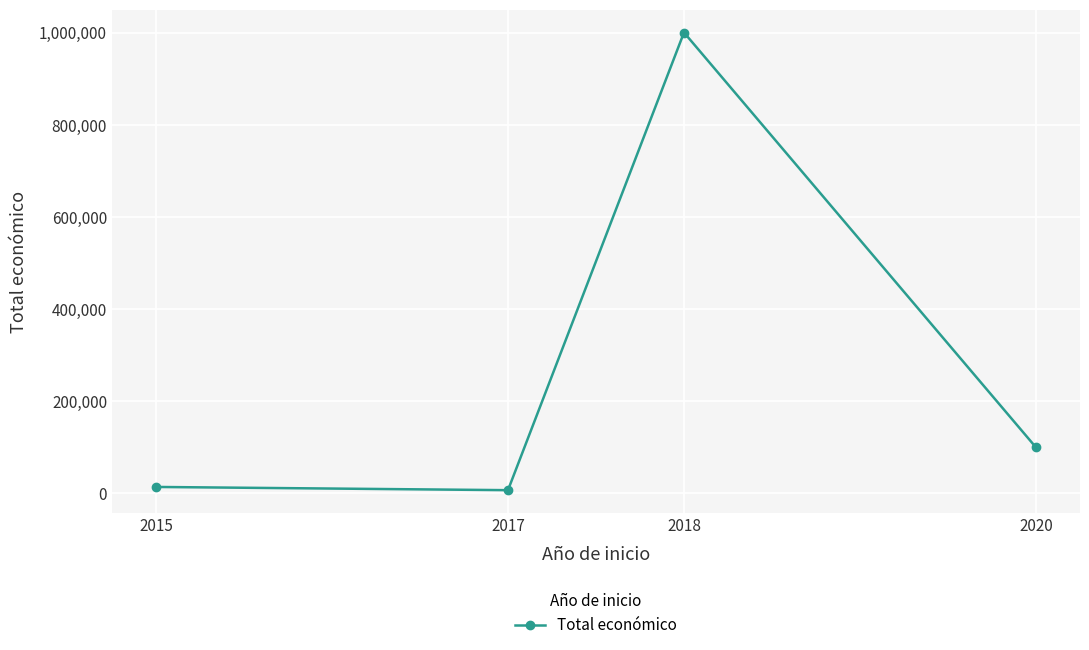

What is the sum of all values?

1120735